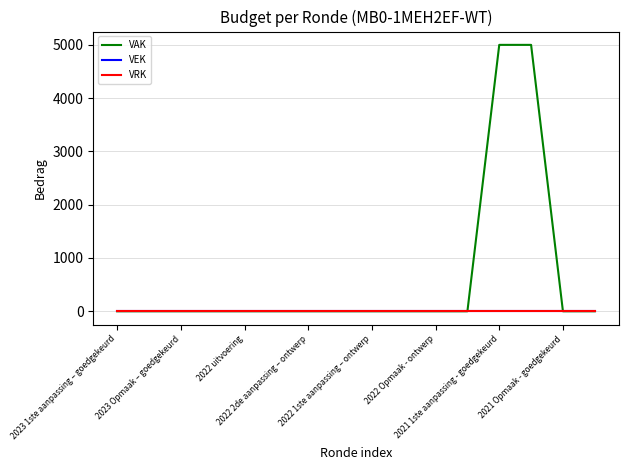

Does the chart display data point markers on the line(s)?

No